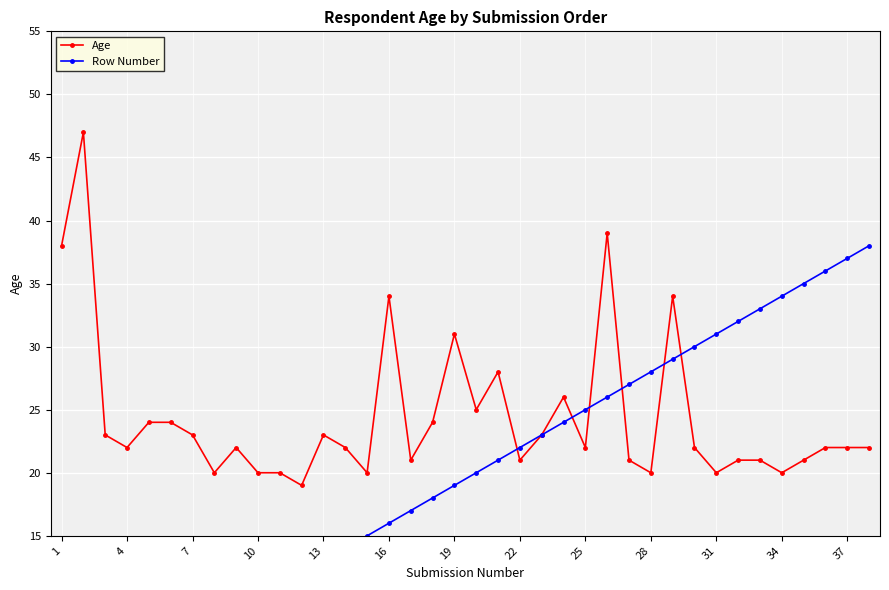

True or false: Age has more than 2 points higher than both neighbors.

True